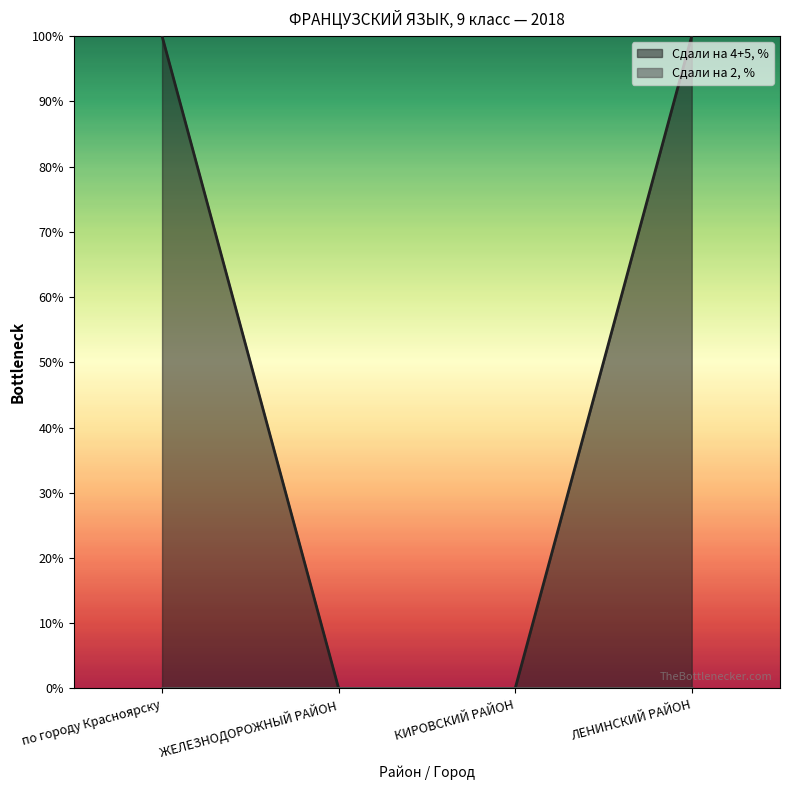

What is the label of the 2nd point from the left?

ЖЕЛЕЗНОДОРОЖНЫЙ РАЙОН